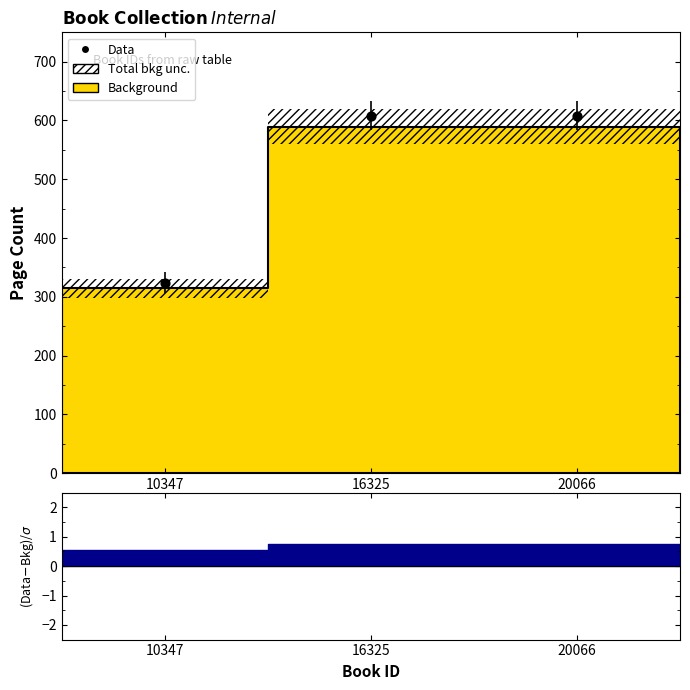

Approximately how many times larger is the value at 20066 compared to 16325?

1.0